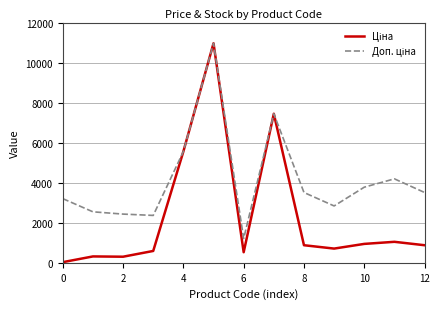

What is the greatest value displayed?

10964.4